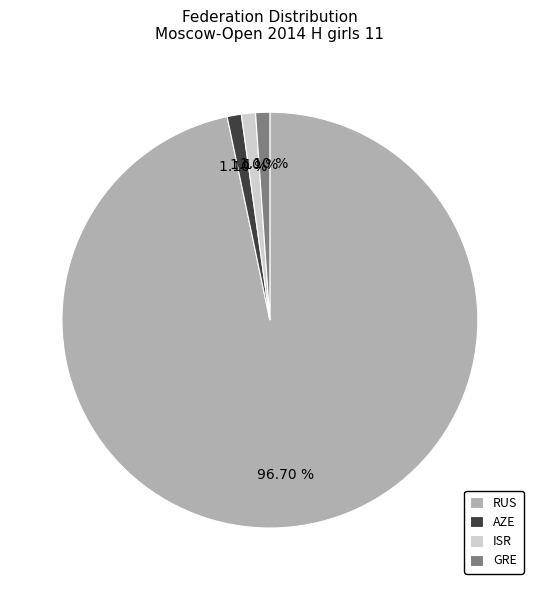

The RUS slice represents 97% of the pie. True or false?

True